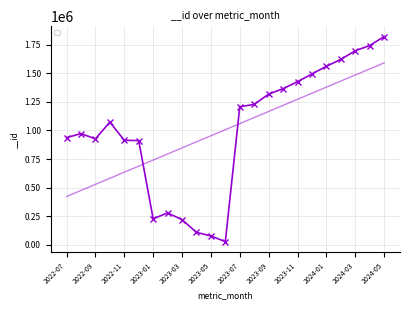

What is the label of the 13th point from the left?

2023-07